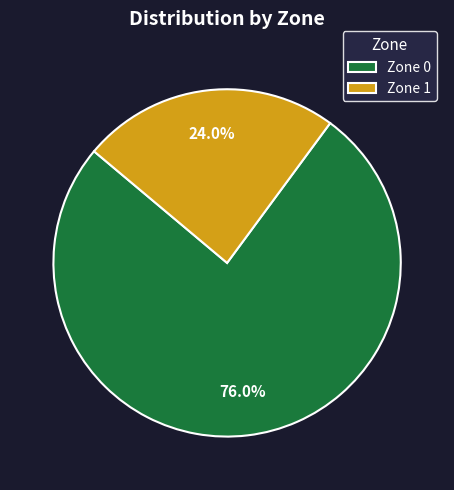

What is the largest slice in the pie chart?

Zone 0